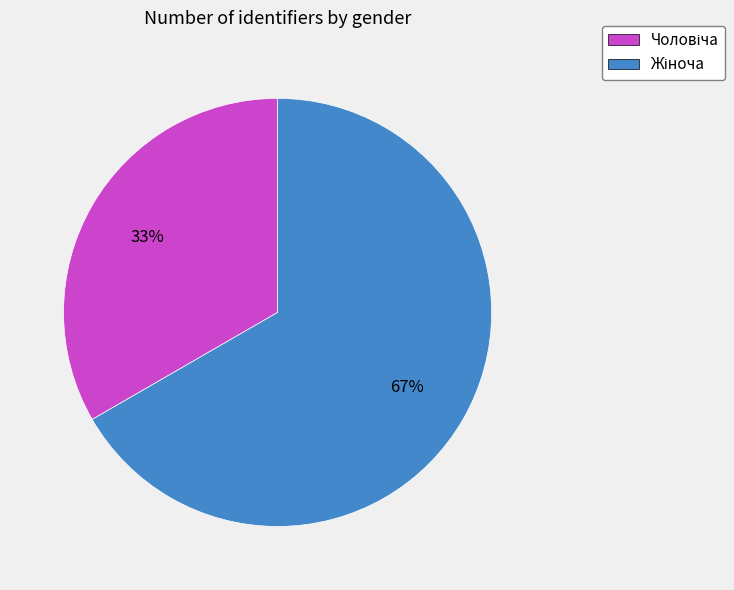

Is there any slice that represents more than half of the pie?

Yes